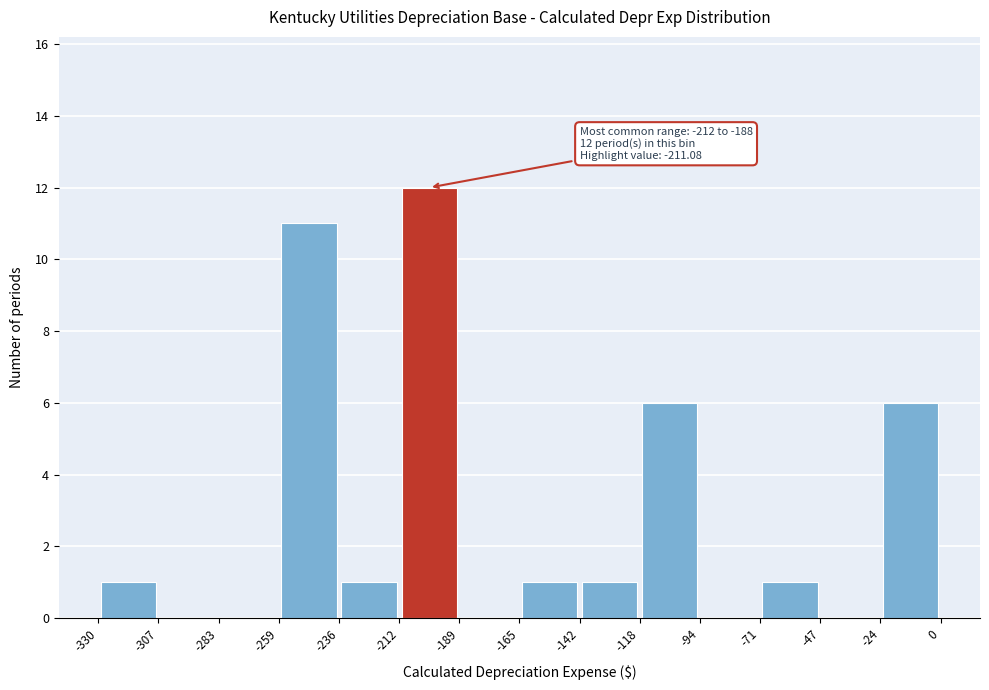

Over which range of the x-axis is the bar tallest?

-212 to -189